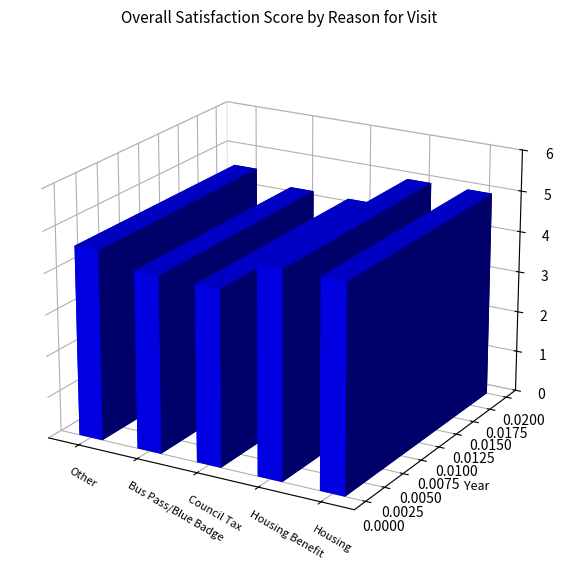

Are the bars horizontal?

No